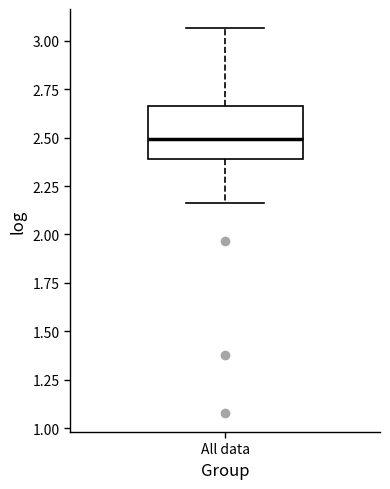

Transcribe this box plot: give where the median line is, the range the box spans, and where the two whiskers end, as read against the y-axis. The values are not printed on the chart, so give them approximately, as read against the axis.

median 2.50, box 2.40 to 2.65, whiskers 2.15 to 3.05